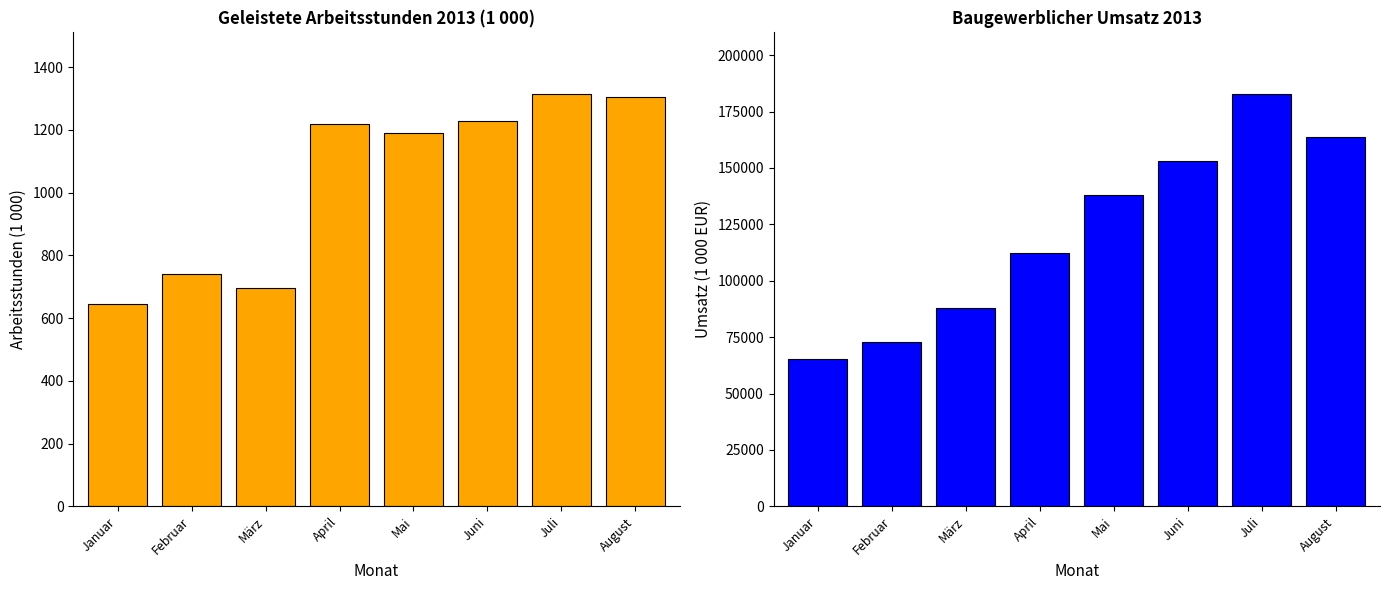

What is the spread (max minus min) of values at Juli?

181405